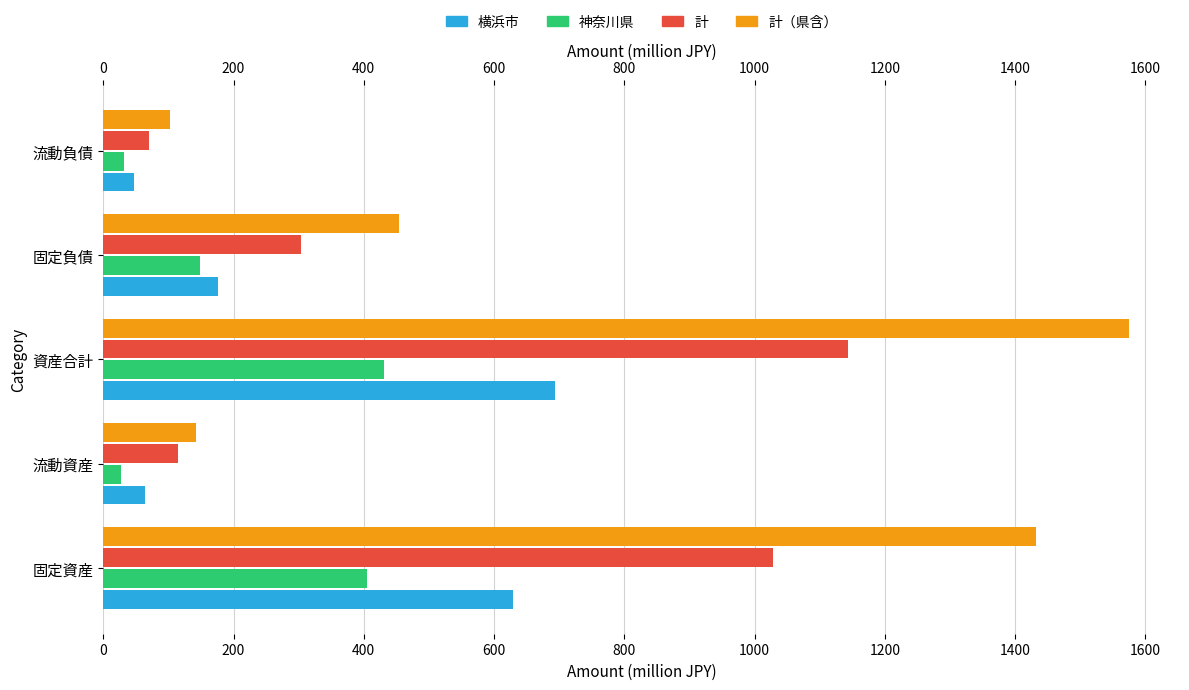

What is the difference between the second highest and minimum values in the 計（県含） series?

1330.8